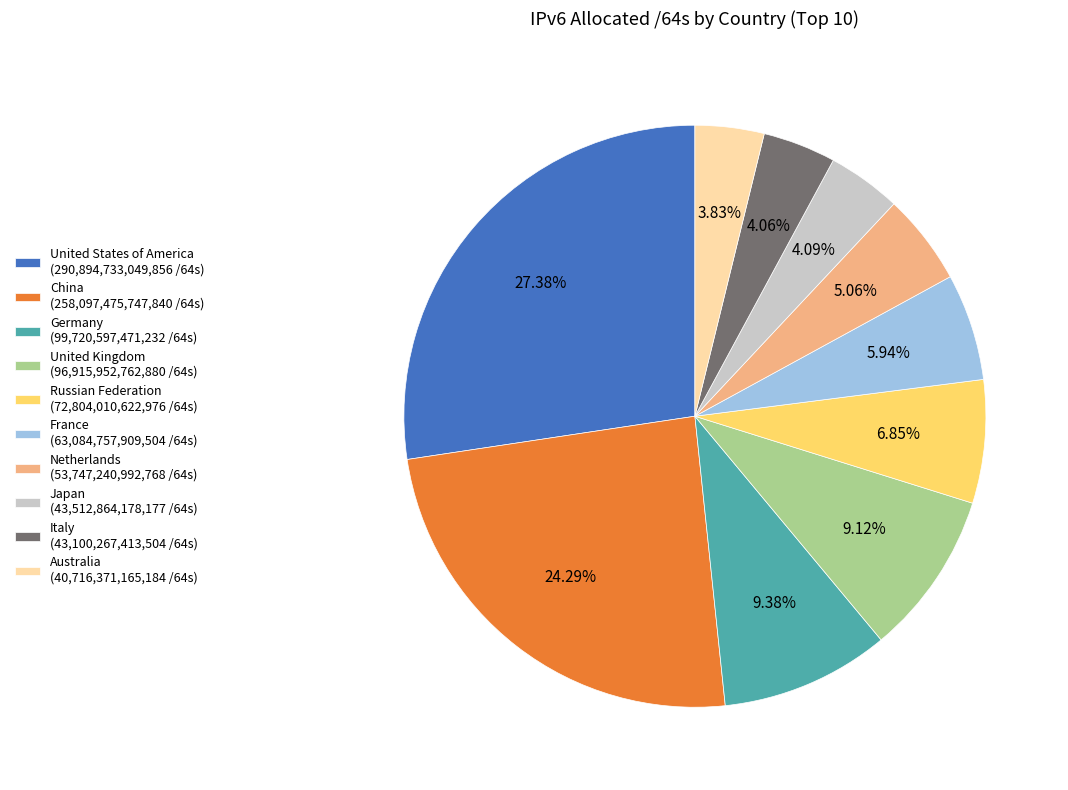

Does any single category account for the majority?

No